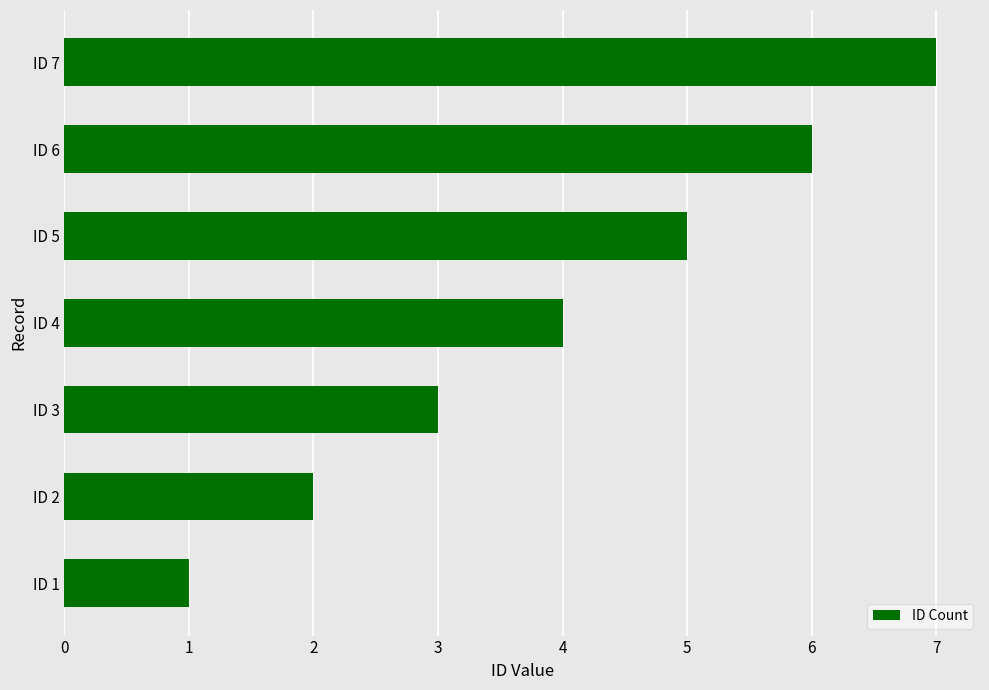

What is the average value?

4